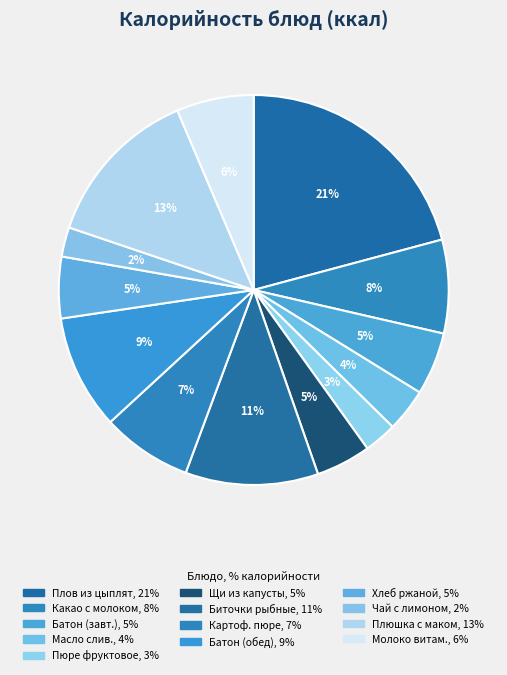

Does any single category account for the majority?

No